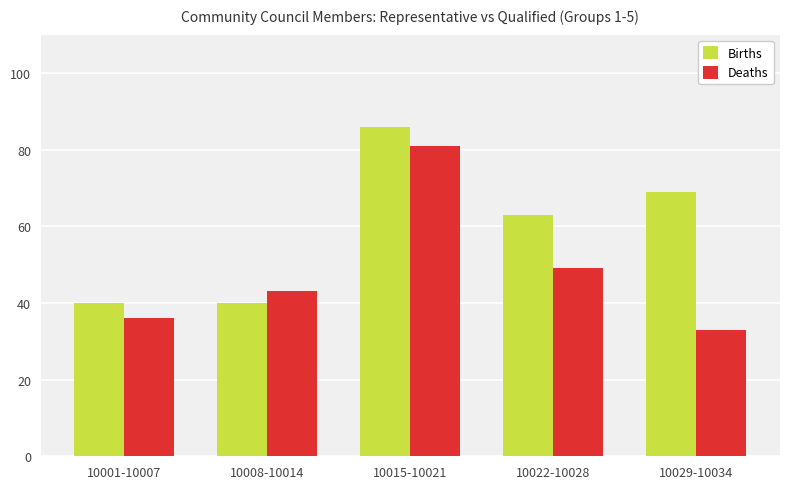

At how many categories does at least one series exceed 54?

3